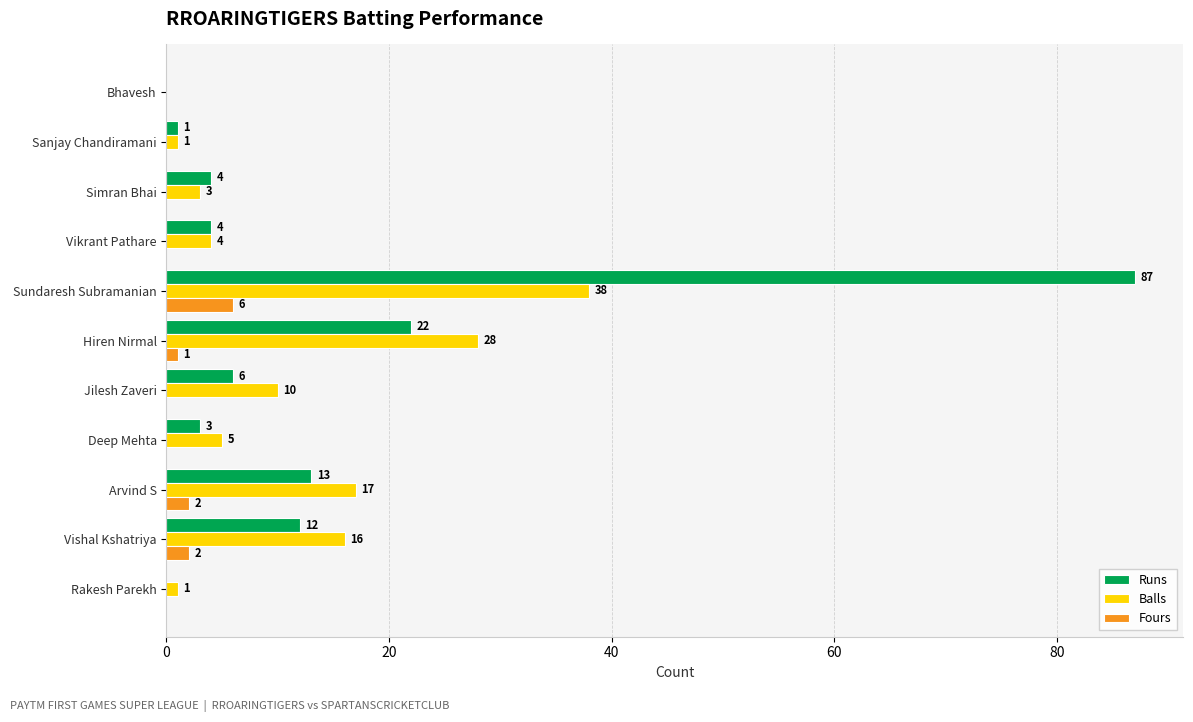

Which label corresponds to the largest value in the chart?

Sundaresh Subramanian